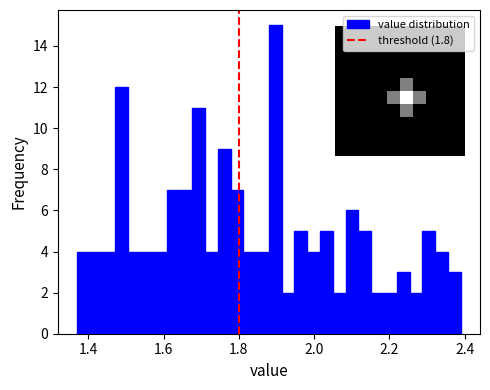

Read against the x-axis, roughly where is the centre of the tallest bar?

1.90